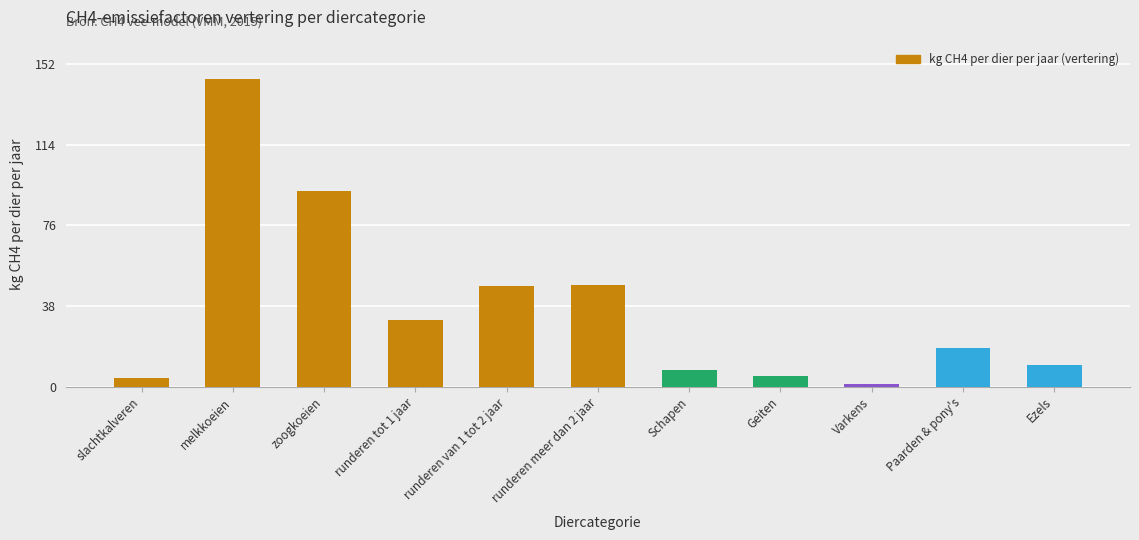

What is the label of the 3rd bar from the right?

Varkens